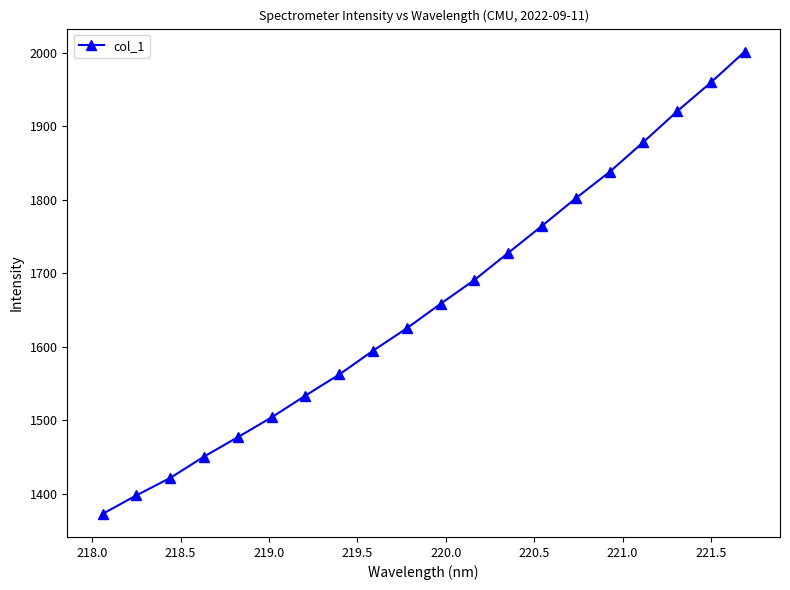

What is the maximum value shown in the chart?

2001.4